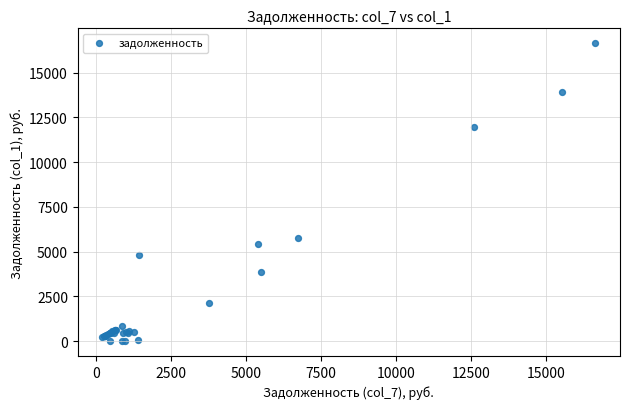

What Y value in the scatter plot is closest to 8321?

5755.1